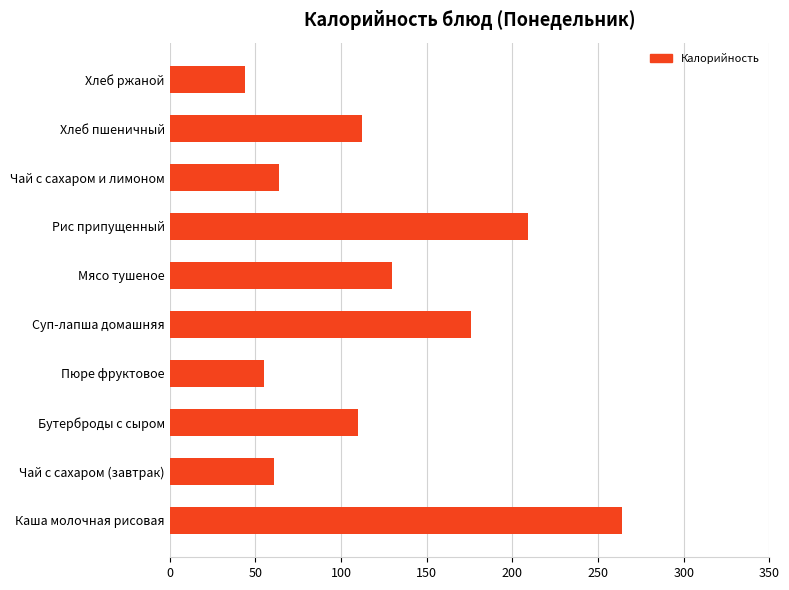

What is the greatest value displayed?

264